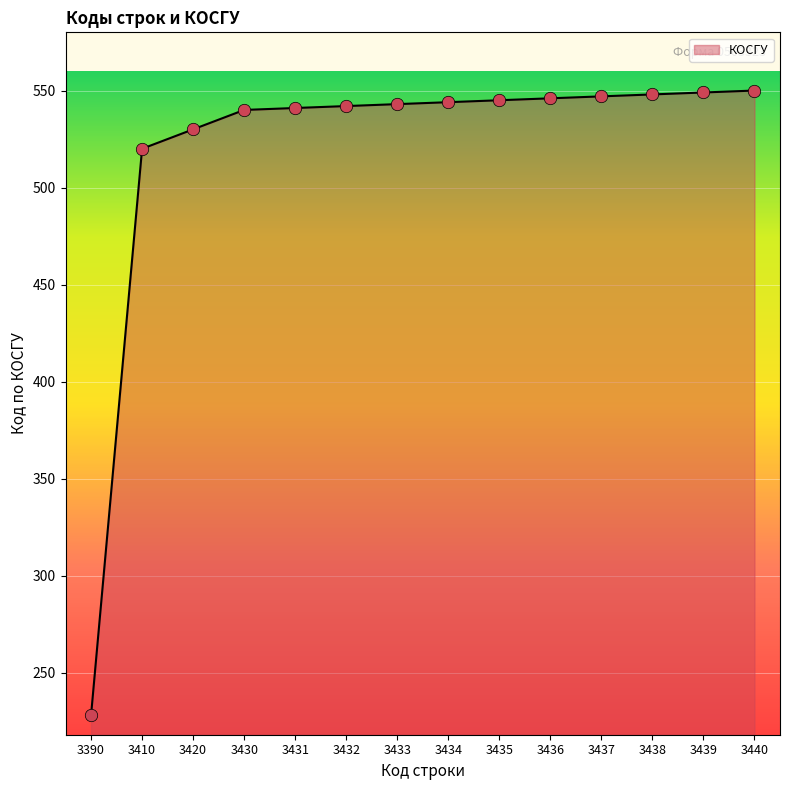

Between 3420 and 3431, which is larger?

3431